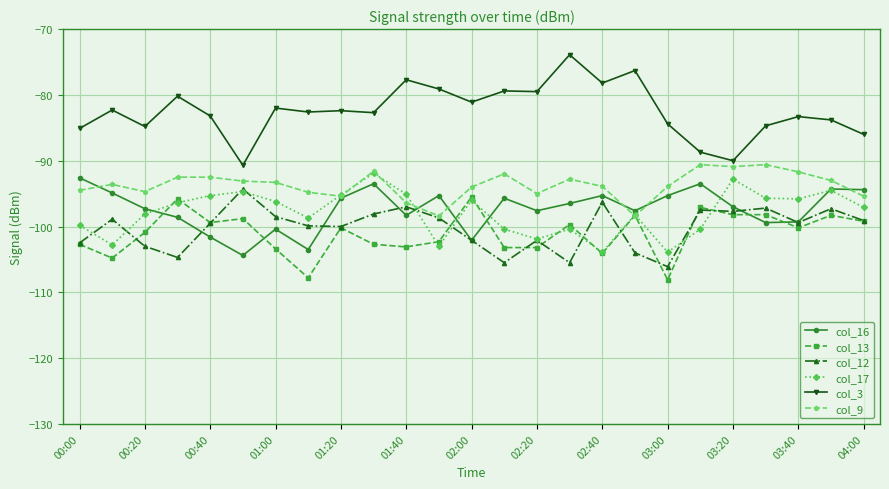

Which series has the largest total across all categories?

col_3